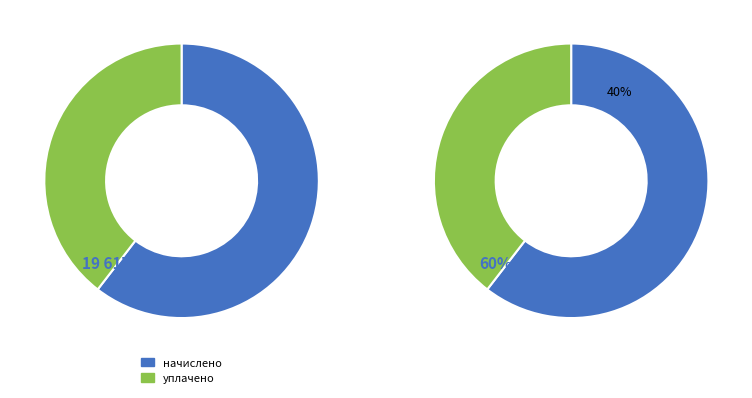

What is the spread (max minus min) of values at 1?

700.0